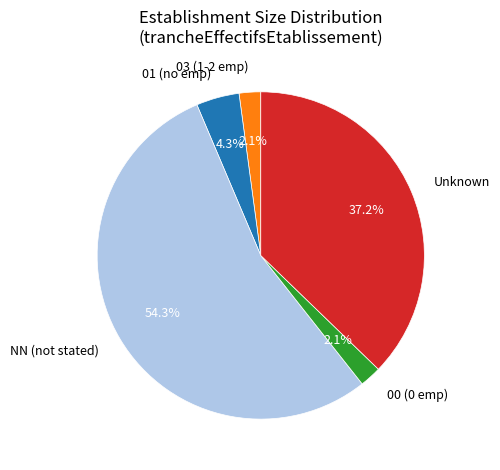

Which slice represents more than half of the pie?

NN (not stated)